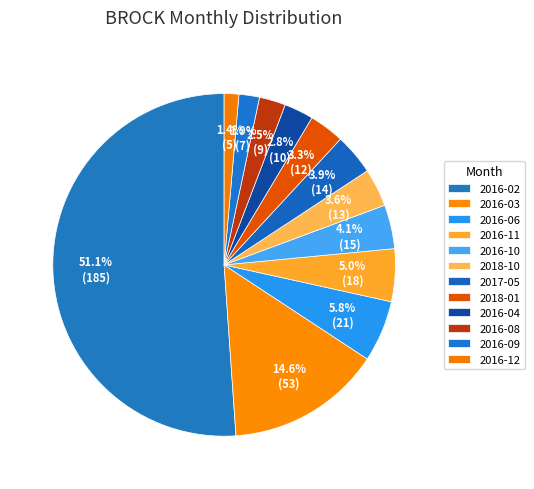

How many segments does this pie chart have?

12